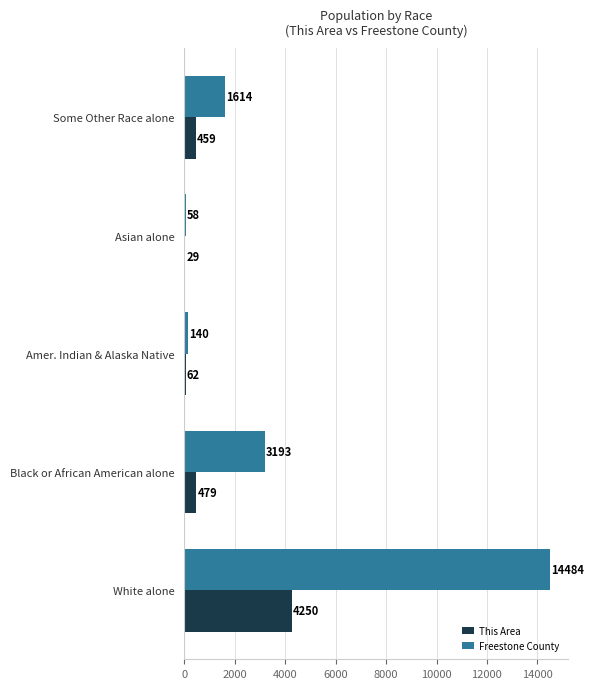

What are all the series names shown in the legend?

This Area, Freestone County